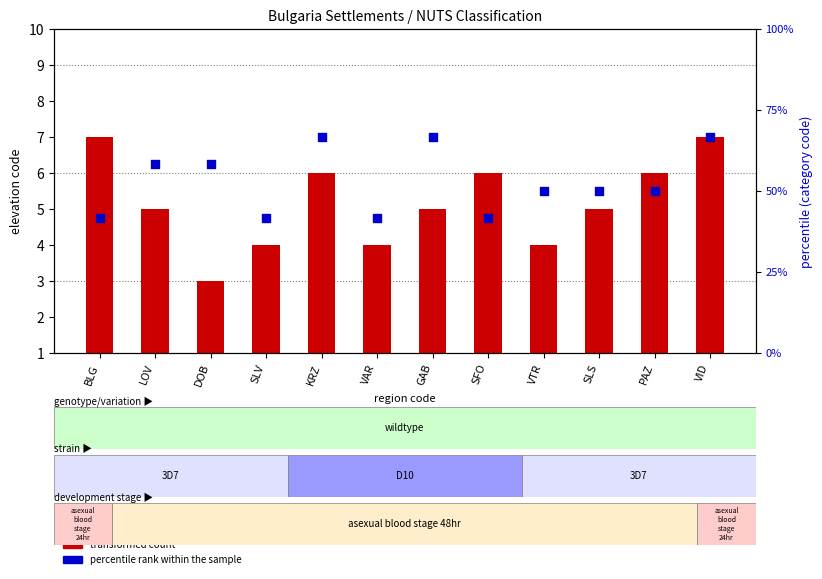

What is the total value across all series at SLS?

11